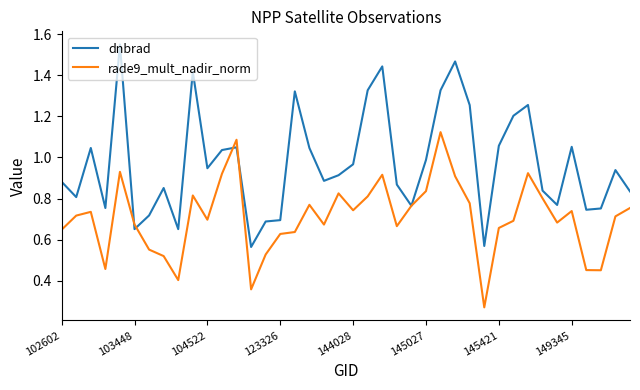

Which series has the largest total across all categories?

dnbrad